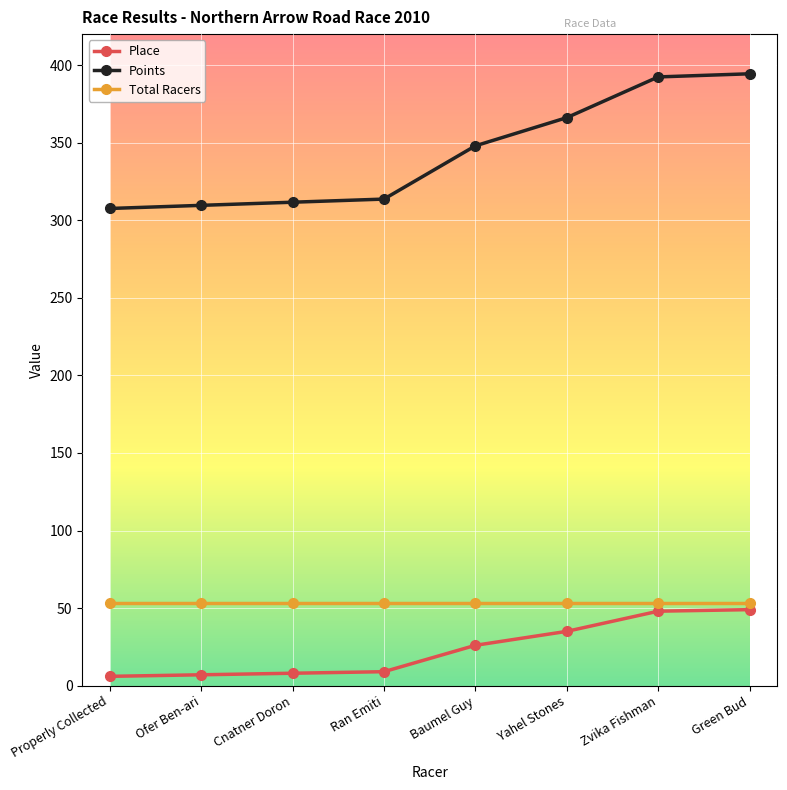

Is this an area chart (filled region under the line)?

No